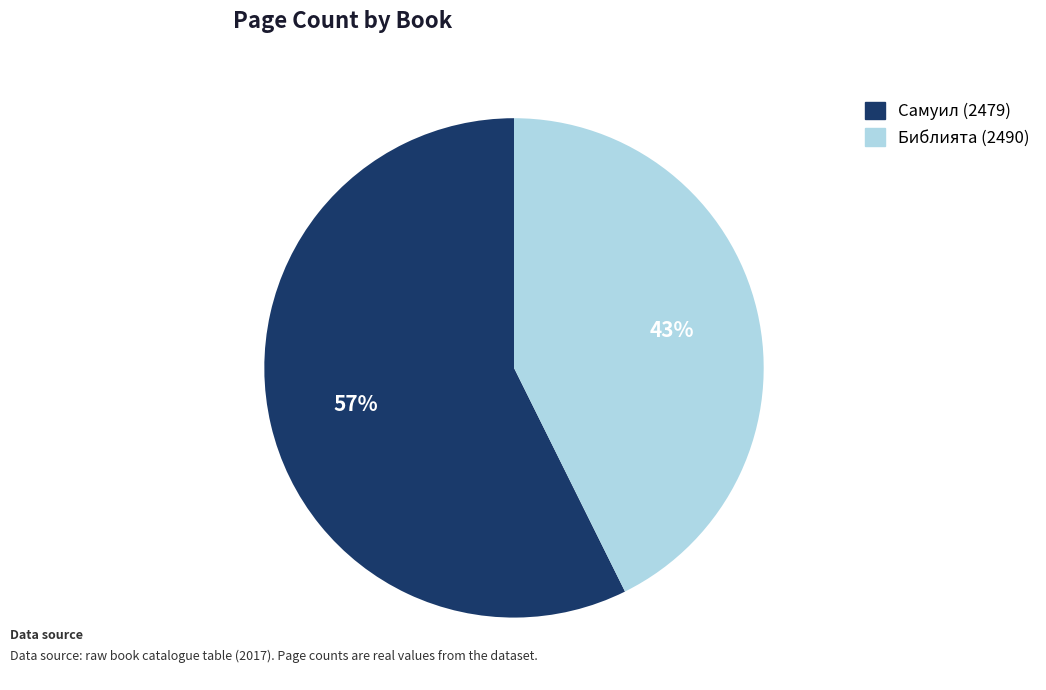

Which category has the biggest portion of the pie?

Самуил (2479)